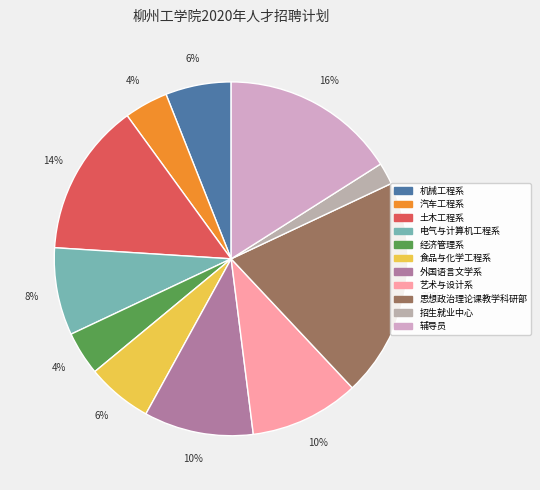

True or false: 汽车工程系 accounts for 4% of the total.

True